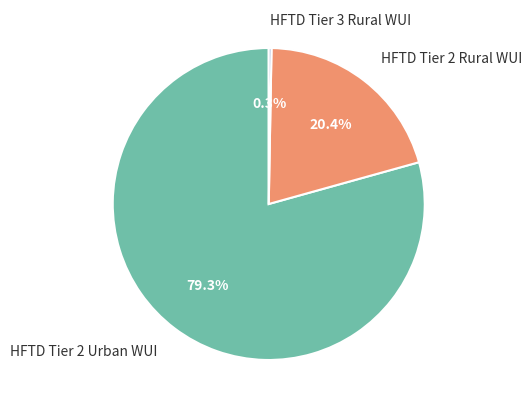

Is it true that HFTD Tier 2 Rural WUI is 30% of the pie?

False